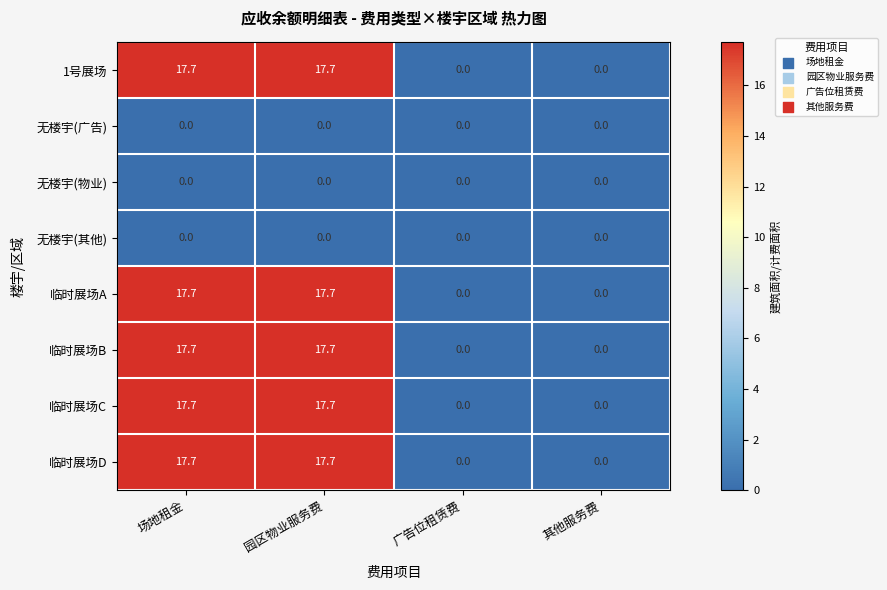

True or false: 1号展场 has a value of -7.5 at 广告位租赁费.

False